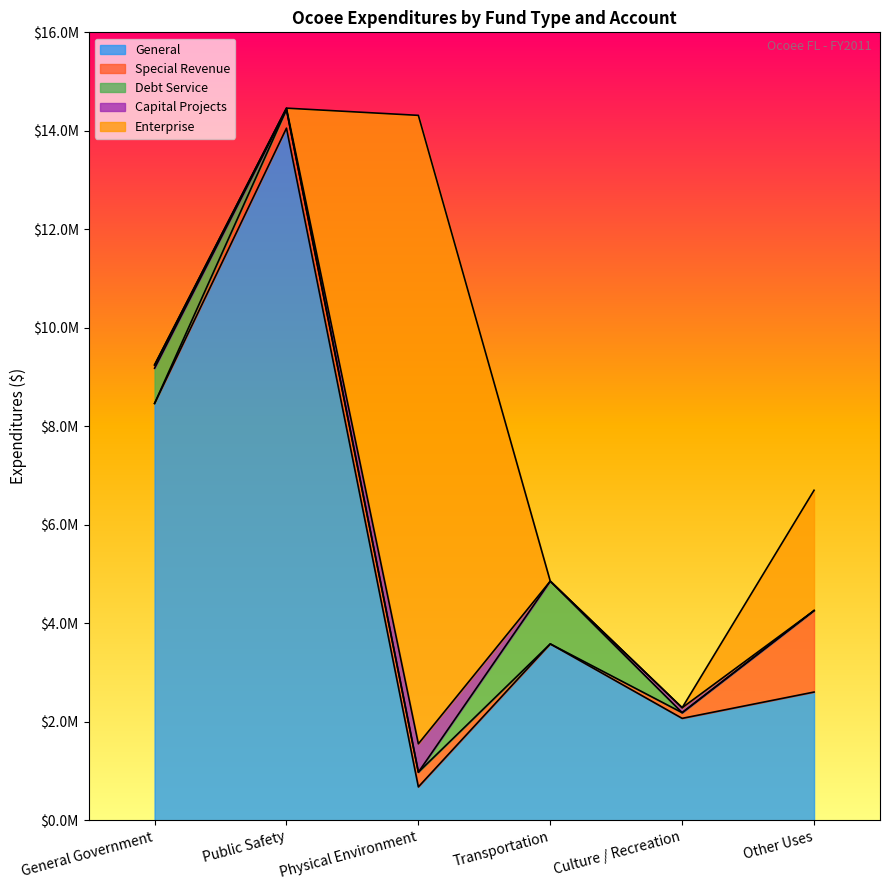

Where does the Special Revenue series first go above 298840?

Public Safety